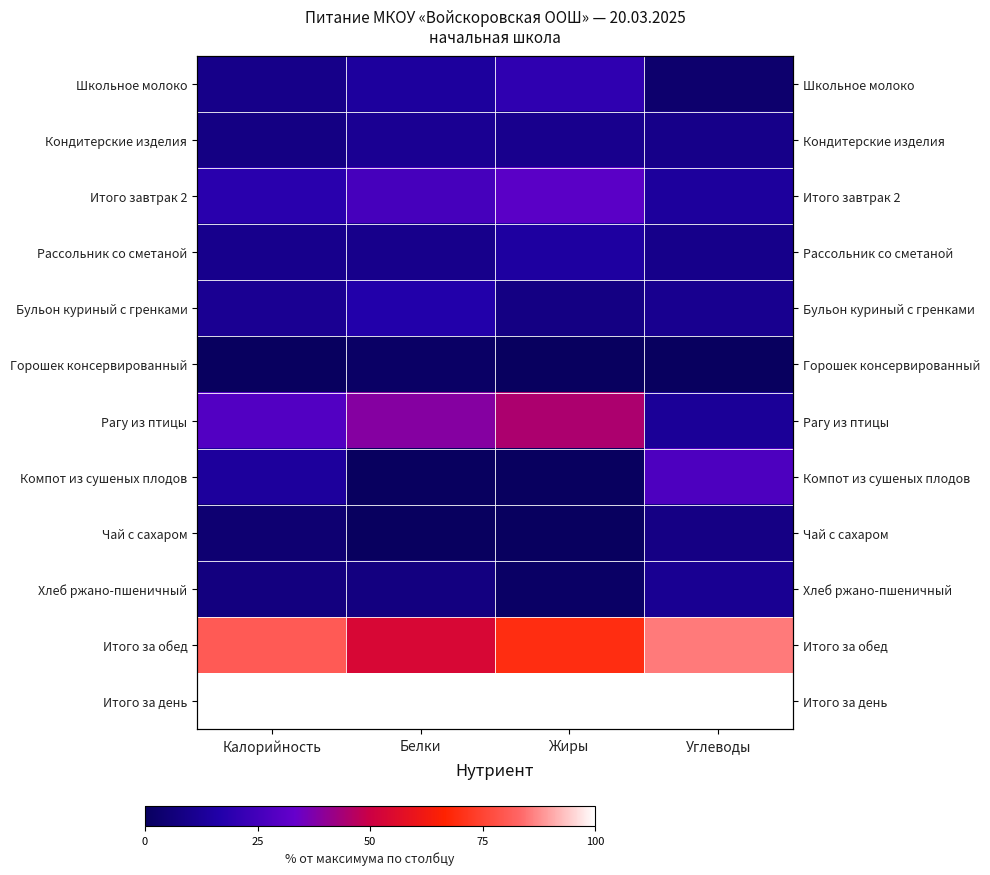

How many data points does each series have?

4